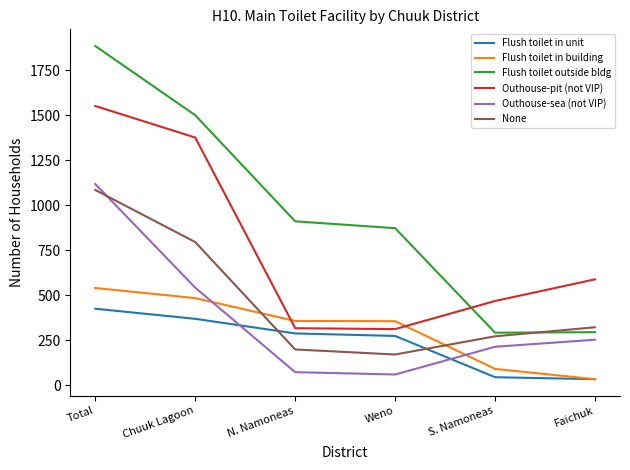

After their last crossing, which series has the higher values: Flush toilet in unit or None?

None